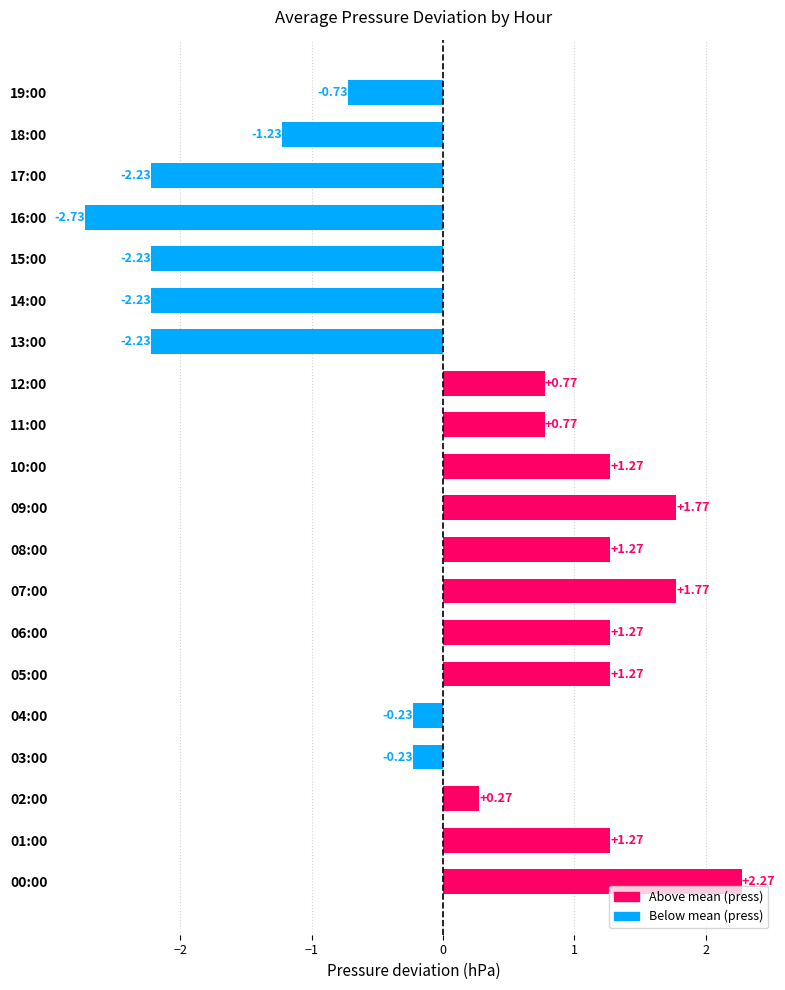

What is the change in value from 15:00 to 16:00?

-0.5